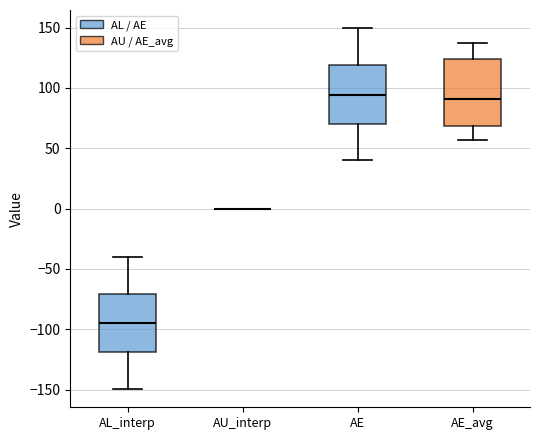

Reading left to right, transcribe this box plot: for each box, give where its median line is, the range the box spans, and where its two whiskers end, as read against the y-axis. The values are not printed on the chart, so give them approximately, as read against the axis.

AL_interp: median -95, box -120 to -70, whiskers -150 to -40
AU_interp: box collapsed to a line at 0, whiskers 0 to 0
AE: median 95, box 70 to 120, whiskers 40 to 150
AE_avg: median 90, box 70 to 125, whiskers 55 to 135